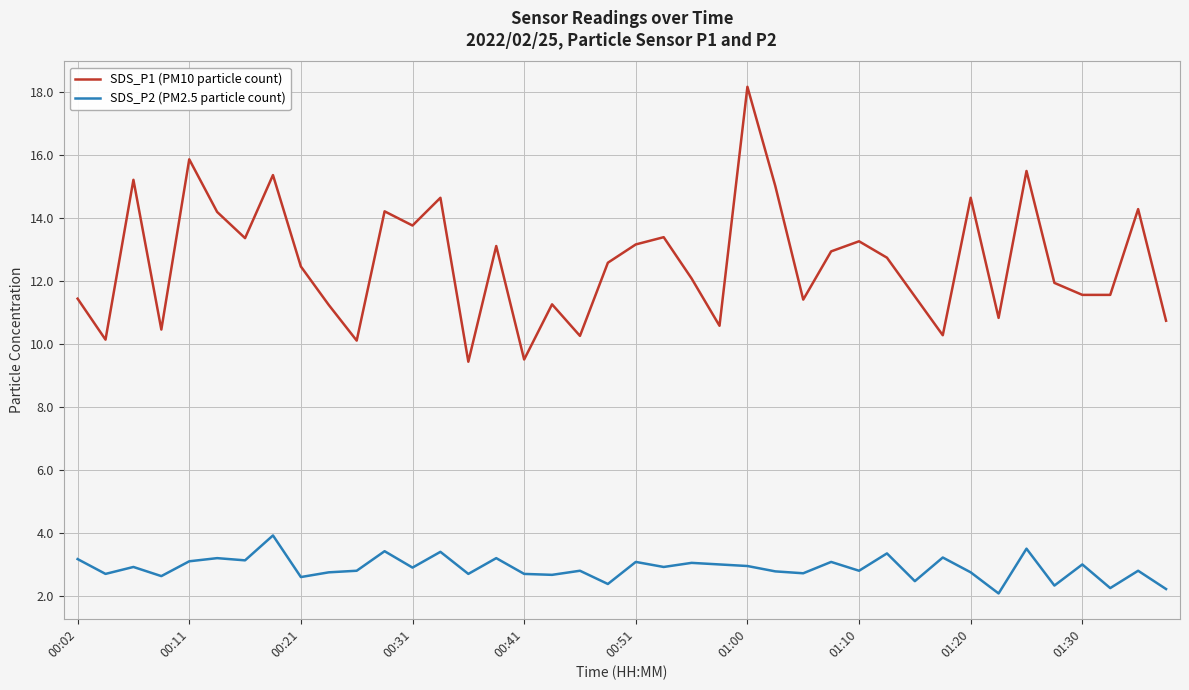

What is the smallest value displayed?

2.1